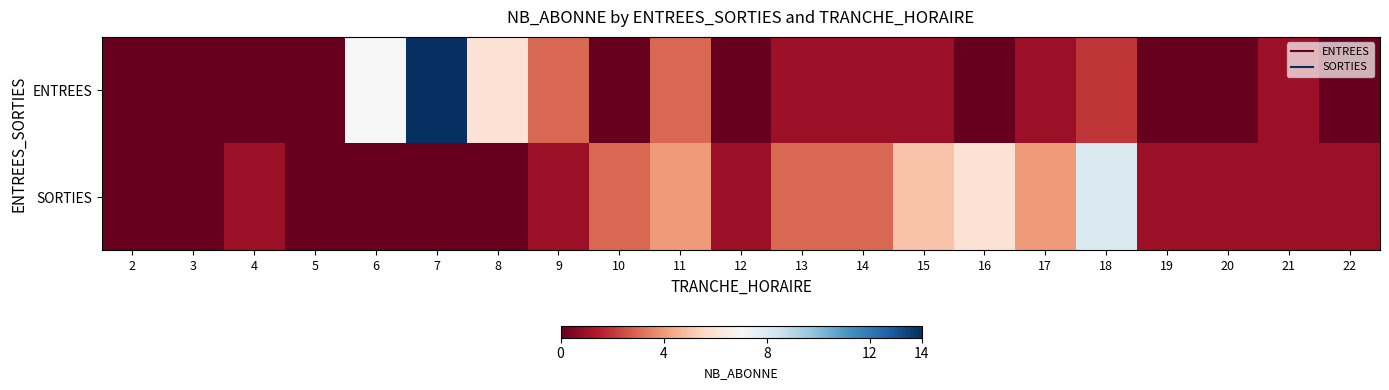

At which category is the sum across all series the highest?

7